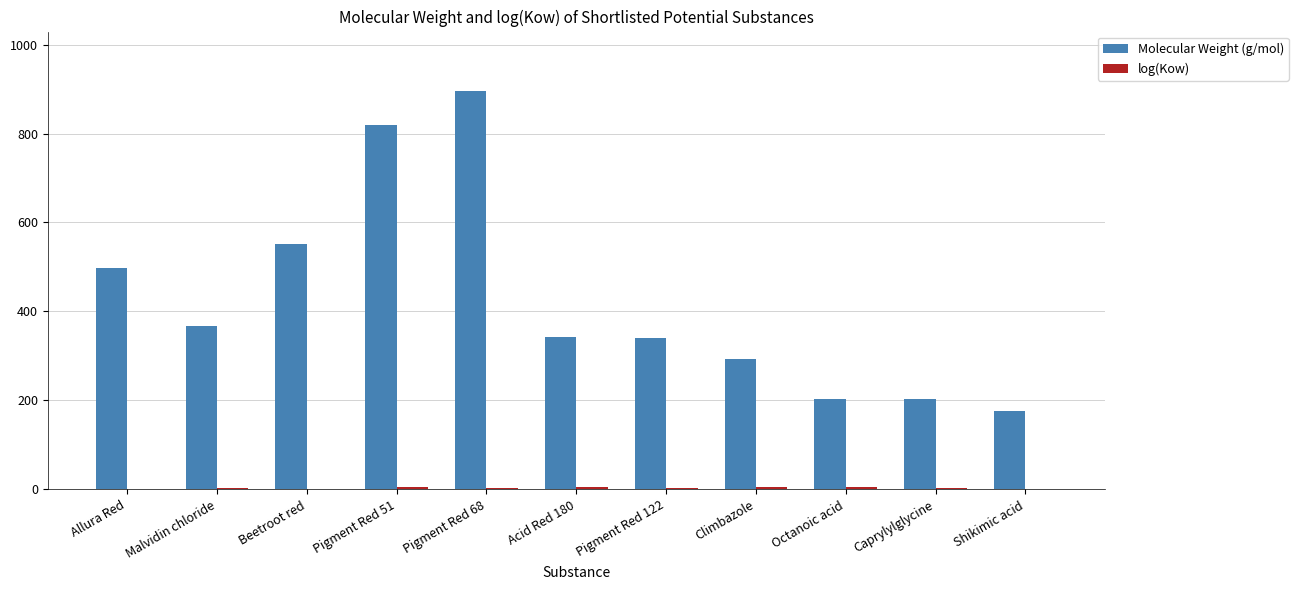

What is the sum of all Molecular Weight (g/mol) values?

4682.9